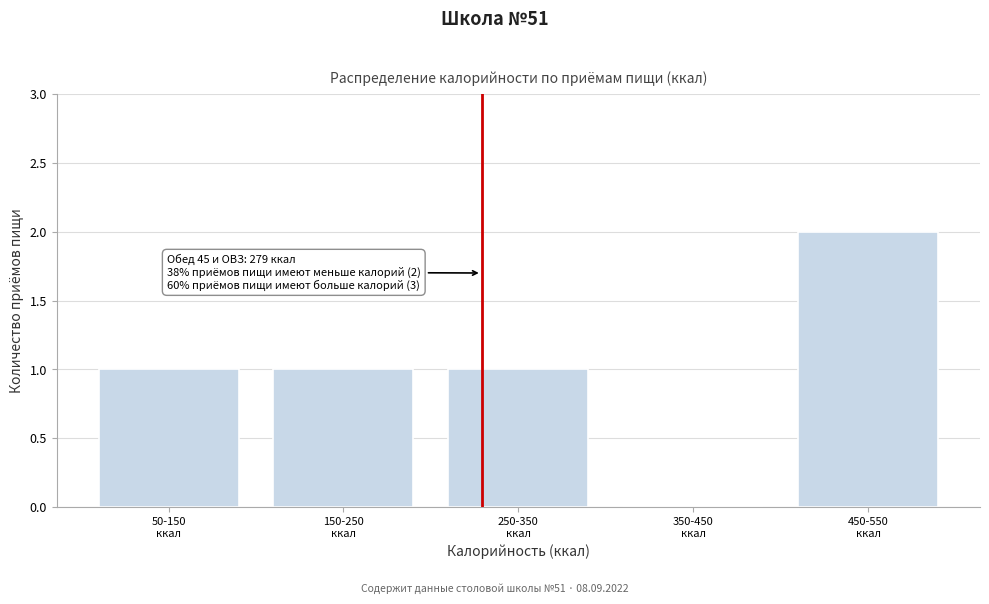

What is the sum of all values?

5